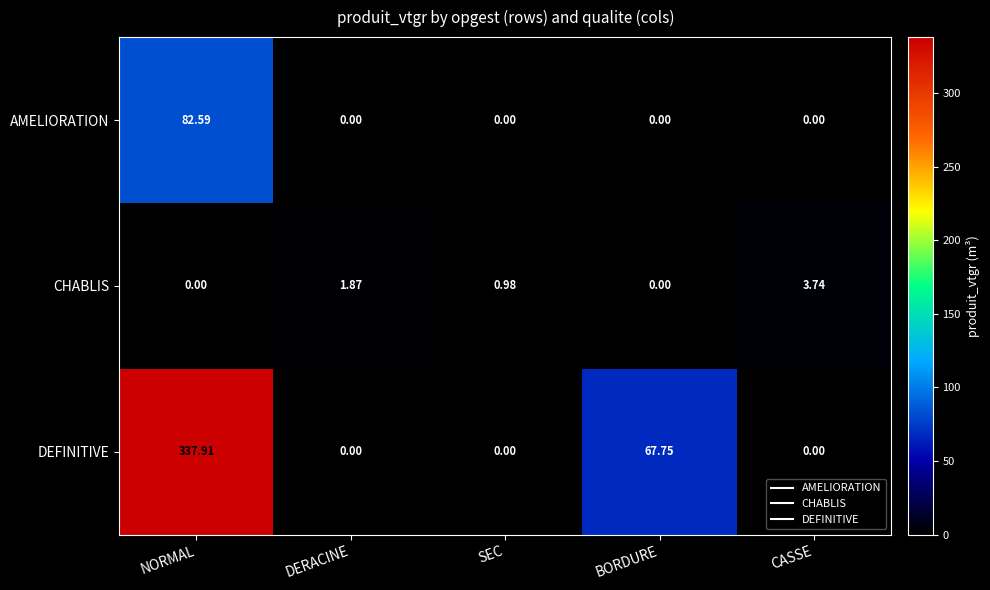

At which category is the sum across all series the highest?

NORMAL